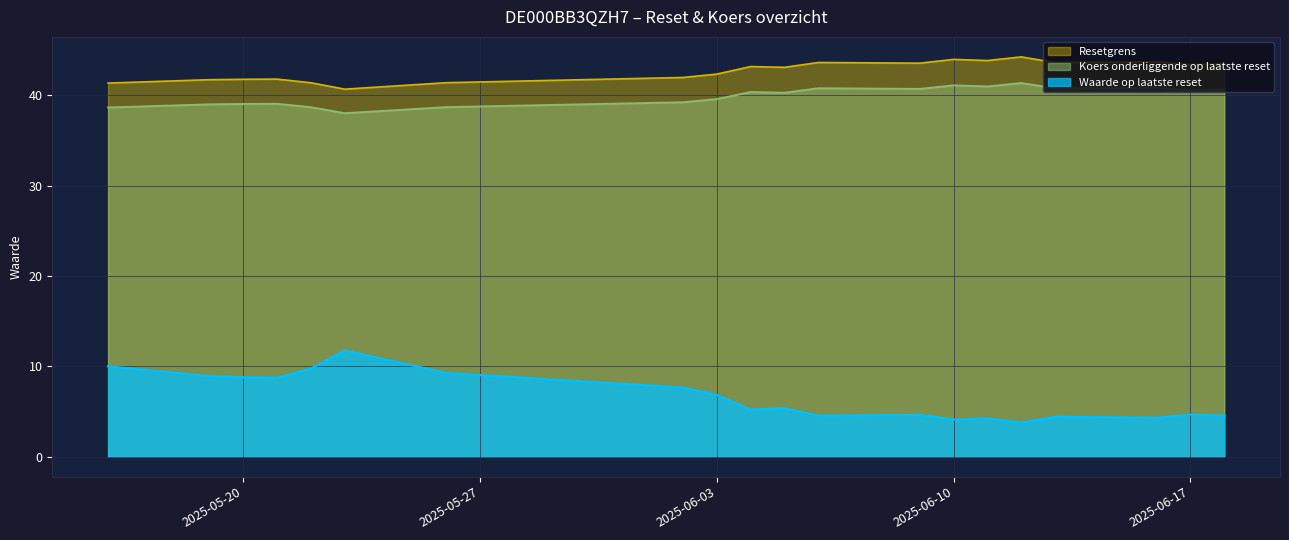

Reading left to right, what are all the values shown in this chart?

Waarde op laatste reset: 2025-05-16=10.0	2025-05-19=8.9	2025-05-20=8.8	2025-05-21=8.7	2025-05-22=9.8	2025-05-23=11.8	2025-05-26=9.3	2025-06-02=7.7	2025-06-03=6.8	2025-06-04=5.2	2025-06-05=5.3	2025-06-06=4.5	2025-06-09=4.6	2025-06-10=4.1	2025-06-11=4.2	2025-06-12=3.8	2025-06-13=4.4	2025-06-16=4.3	2025-06-17=4.7	2025-06-18=4.5
Resetgrens: 2025-05-16=41.4	2025-05-19=41.7	2025-05-20=41.8	2025-05-21=41.8	2025-05-22=41.4	2025-05-23=40.7	2025-05-26=41.4	2025-06-02=42.0	2025-06-03=42.4	2025-06-04=43.2	2025-06-05=43.1	2025-06-06=43.6	2025-06-09=43.6	2025-06-10=44.0	2025-06-11=43.8	2025-06-12=44.3	2025-06-13=43.6	2025-06-16=43.7	2025-06-17=43.4	2025-06-18=43.5
Koers onderliggende op laatste reset: 2025-05-16=38.6	2025-05-19=39.0	2025-05-20=39.0	2025-05-21=39.1	2025-05-22=38.7	2025-05-23=38.0	2025-05-26=38.7	2025-06-02=39.2	2025-06-03=39.6	2025-06-04=40.4	2025-06-05=40.3	2025-06-06=40.8	2025-06-09=40.7	2025-06-10=41.1	2025-06-11=41.0	2025-06-12=41.4	2025-06-13=40.8	2025-06-16=40.9	2025-06-17=40.6	2025-06-18=40.6